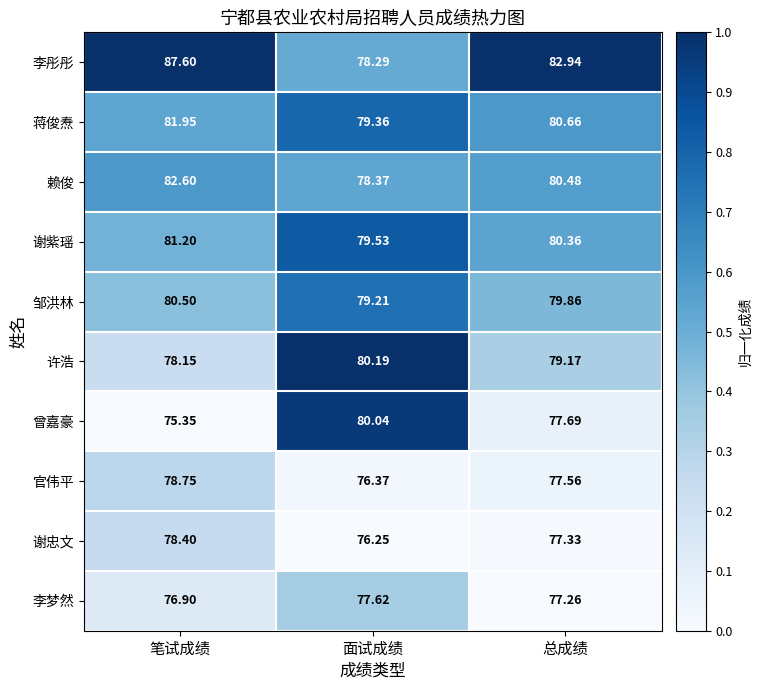

Which category has the lowest value in the 谢忠文 series?

面试成绩